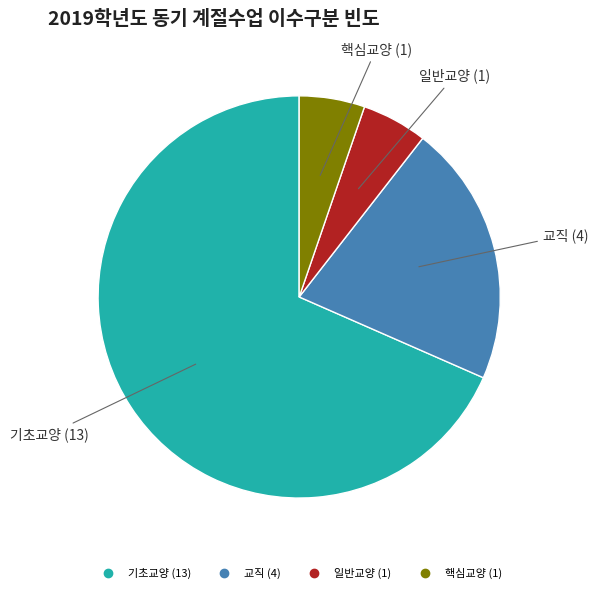

True or false: 핵심교양 accounts for 20% of the total.

False